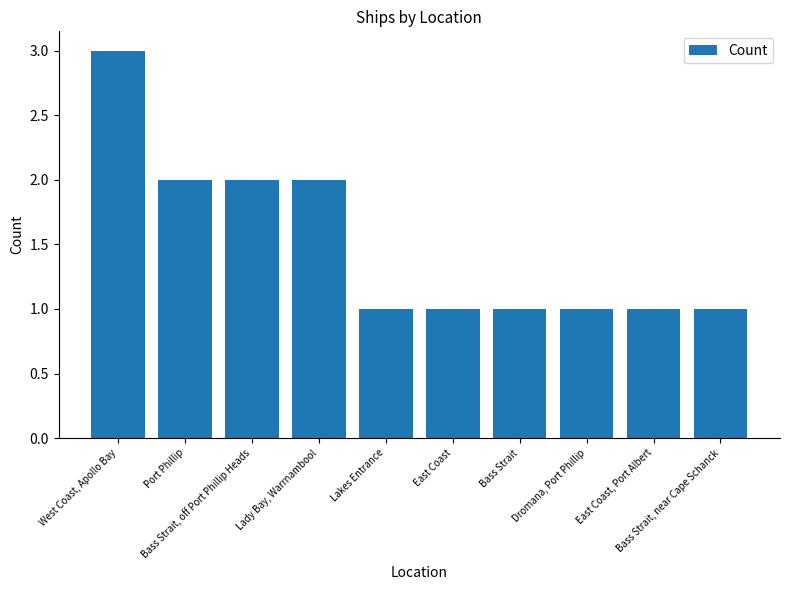

Which label corresponds to the largest value in the chart?

West Coast, Apollo Bay